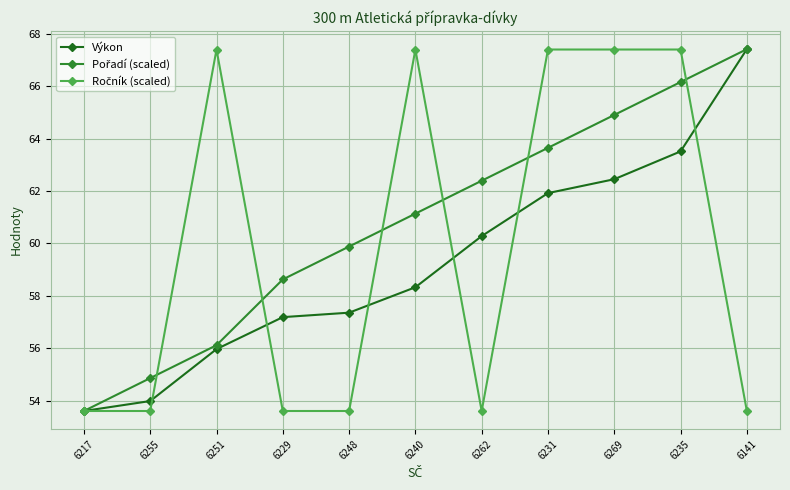

Which category has the lowest value in the Výkon series?

6217